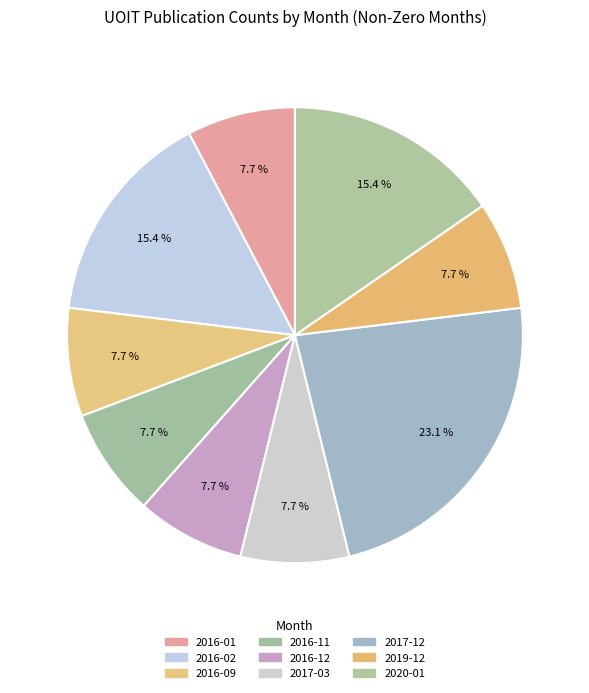

To the nearest percent, what portion does 2016-12 represent?

8%